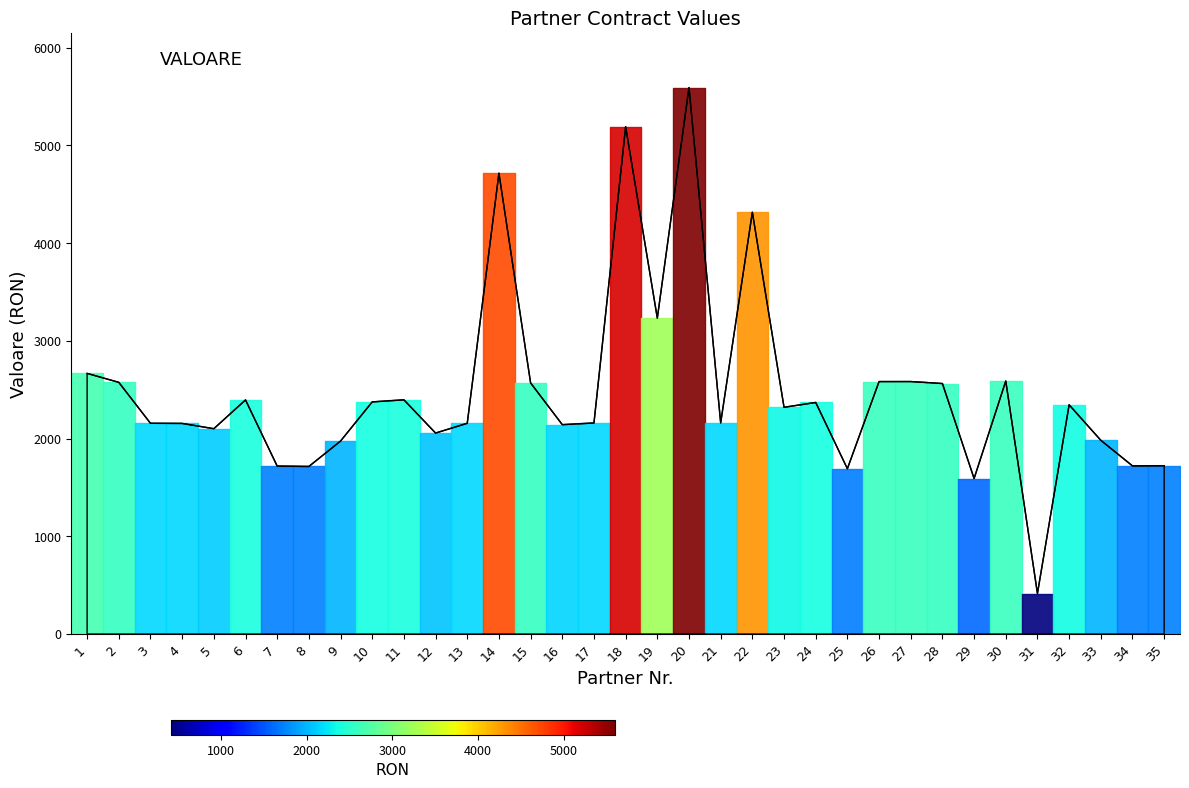

What is the change in value from 16 to 27?

+441.0